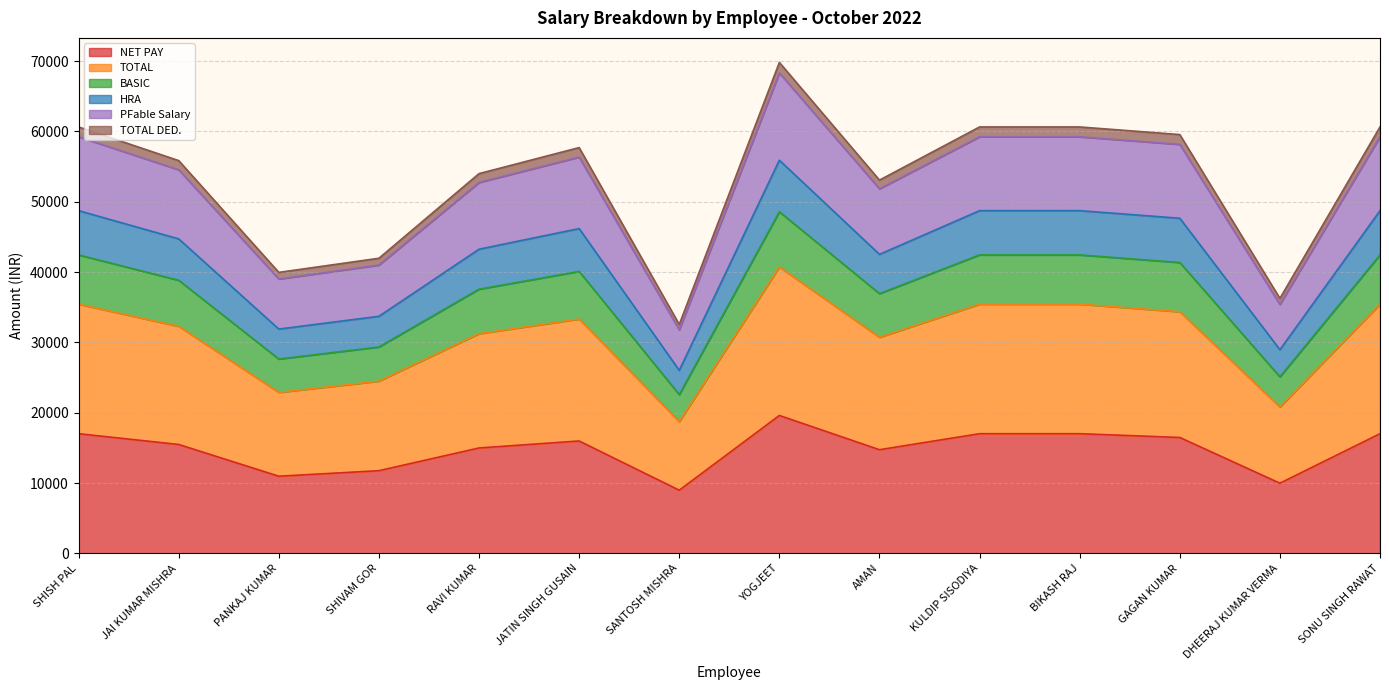

How many interior local valleys does the TOTAL series have?

4